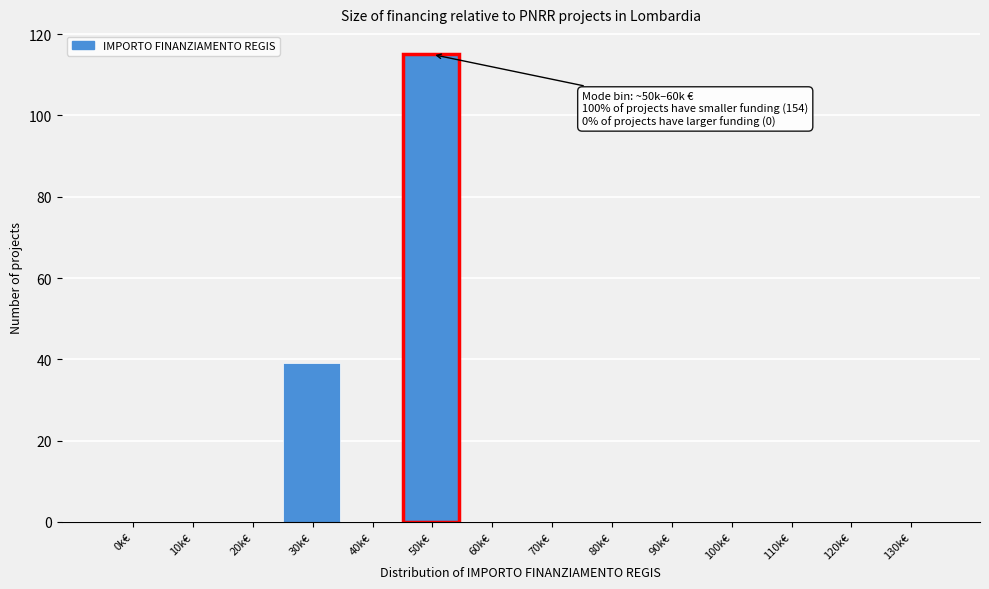

Reading right to left, extract all data points from this chart.

130k€=0	120k€=0	110k€=0	100k€=0	90k€=0	80k€=0	70k€=0	60k€=0	50k€=115	40k€=0	30k€=39	20k€=0	10k€=0	0k€=0